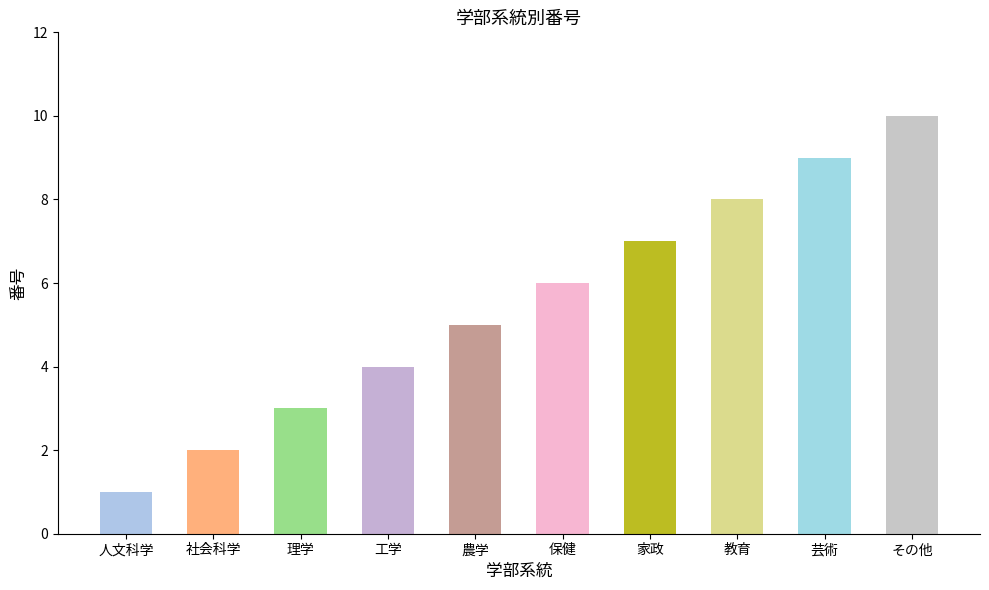

Between 教育 and 人文科学, which is larger?

教育